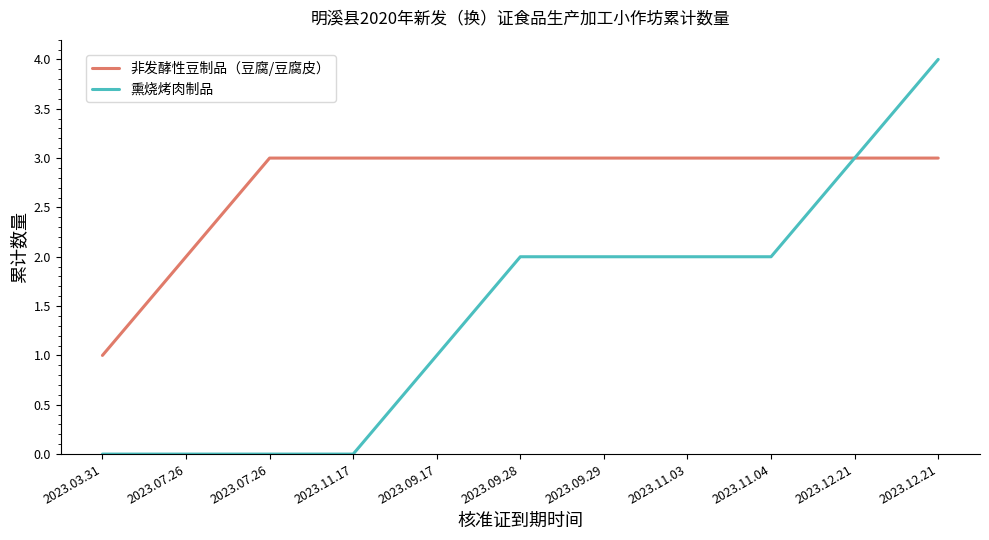

Does the chart display data point markers on the line(s)?

No